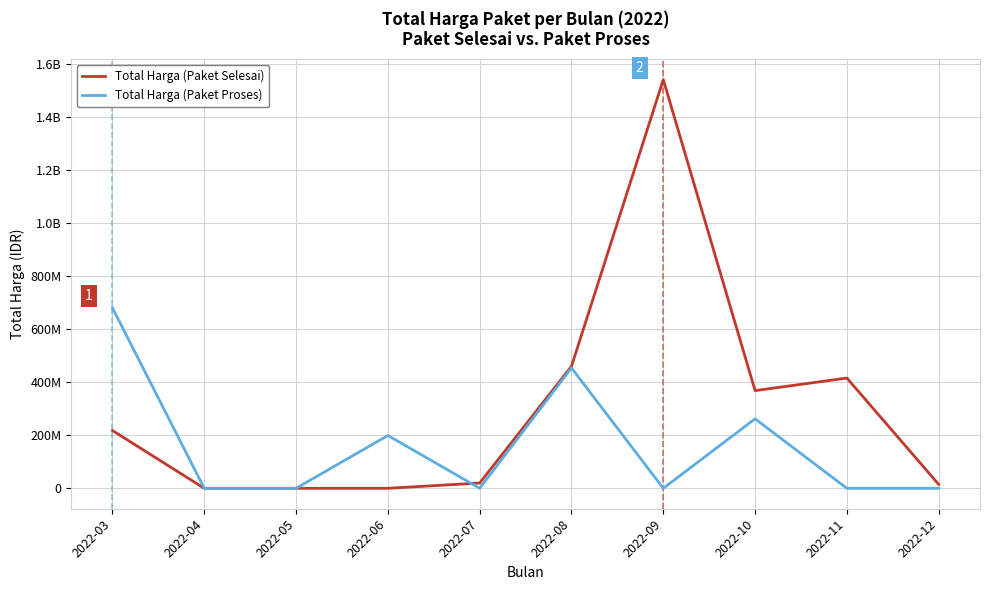

Reading right to left, list all the values displayed in this chart.

Total Harga (Paket Selesai): 14750000	415910000	368453000	1541529000	460215000	19950000	0	0	0	217941445
Total Harga (Paket Proses): 0	0	262118150	0	453921780	0	199200000	0	0	680557780